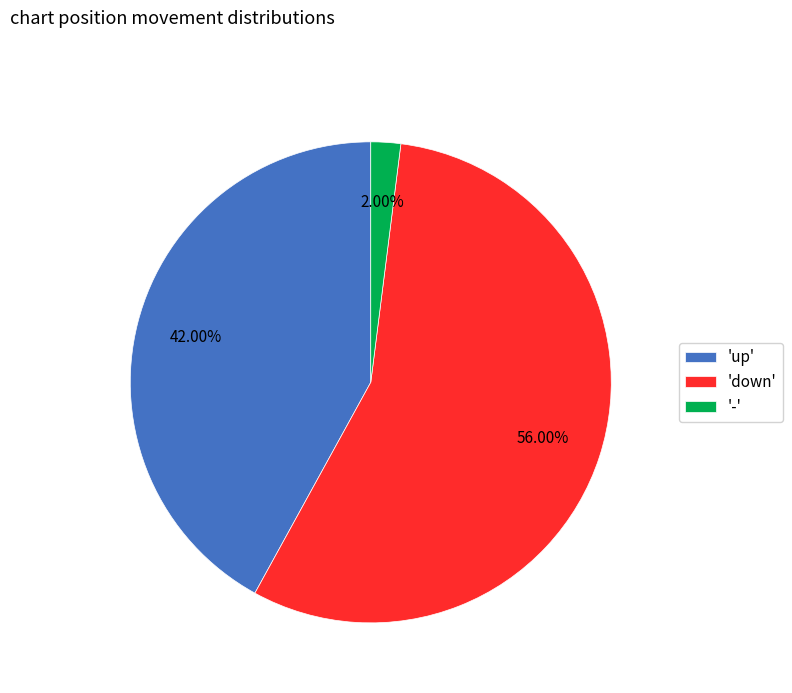

Which slice is the largest?

'down'